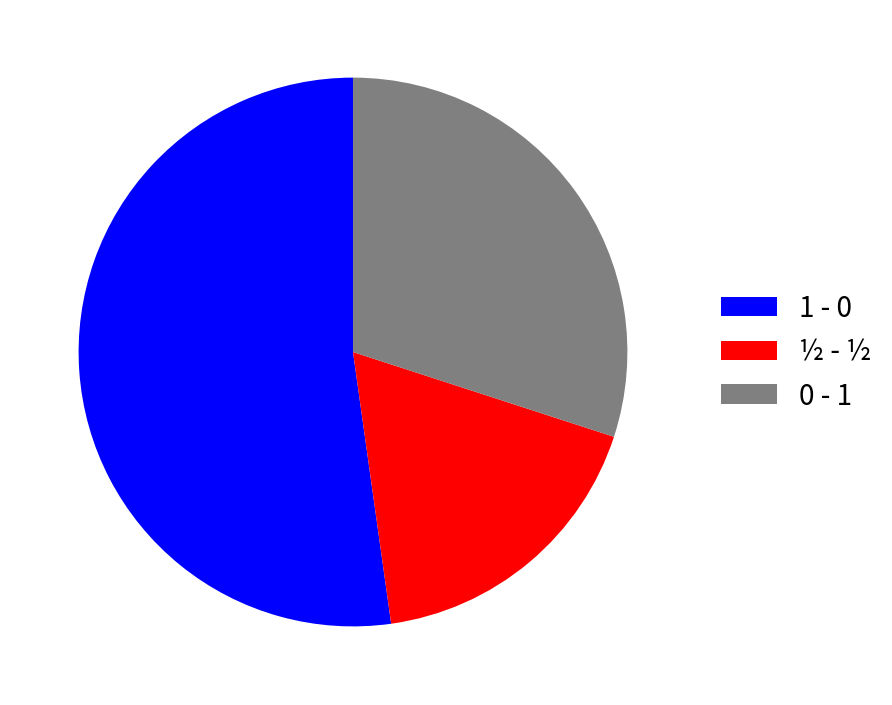

Do 0 - 1 and ½ - ½ together represent more than half of the pie?

No